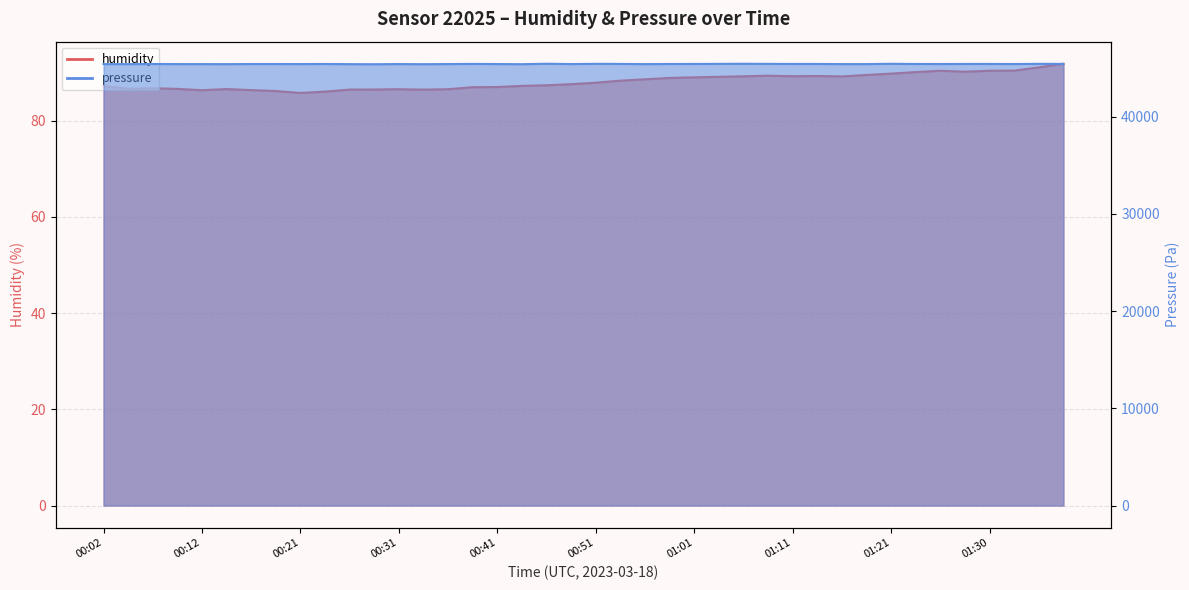

What are all the series names shown in the legend?

humidity, pressure